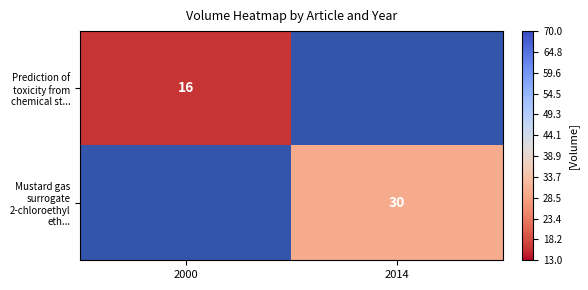

What is the smallest value displayed?

16.0